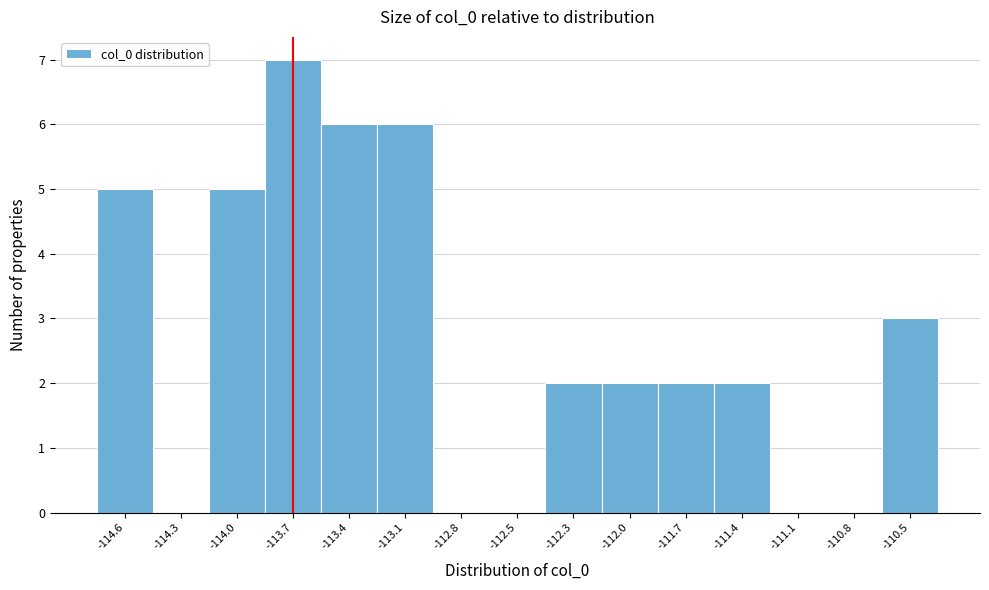

Reading right to left, transcribe all the data shown in this chart.

-110.5=3	-110.8=0	-111.1=0	-111.4=2	-111.7=2	-112.0=2	-112.3=2	-112.5=0	-112.8=0	-113.1=6	-113.4=6	-113.7=7	-114.0=5	-114.3=0	-114.6=5